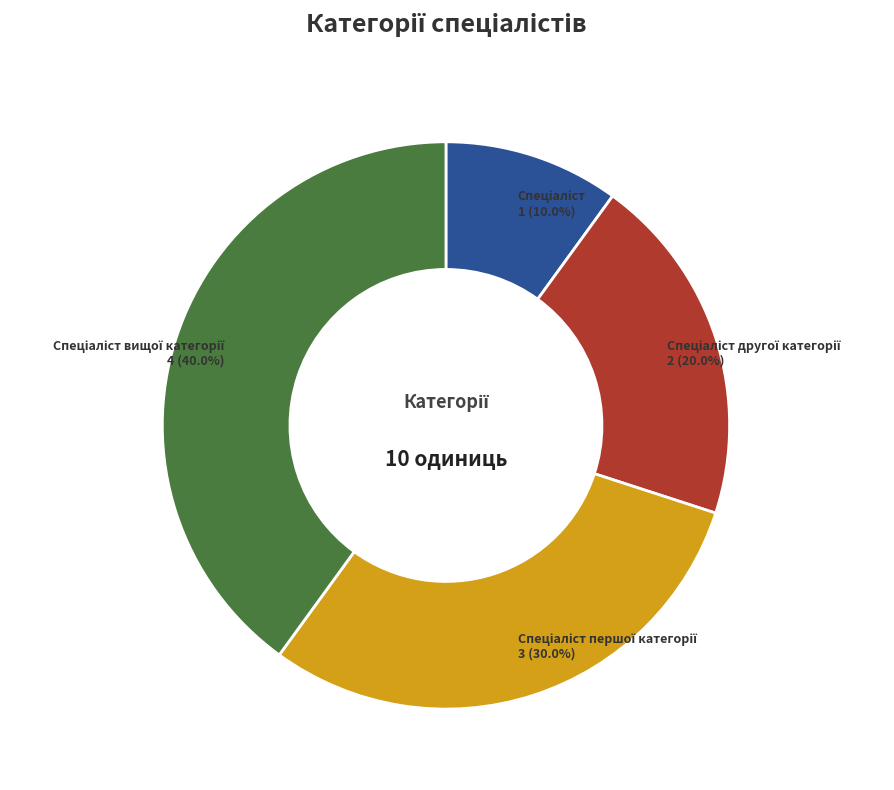

Count the number of slices in the pie.

4